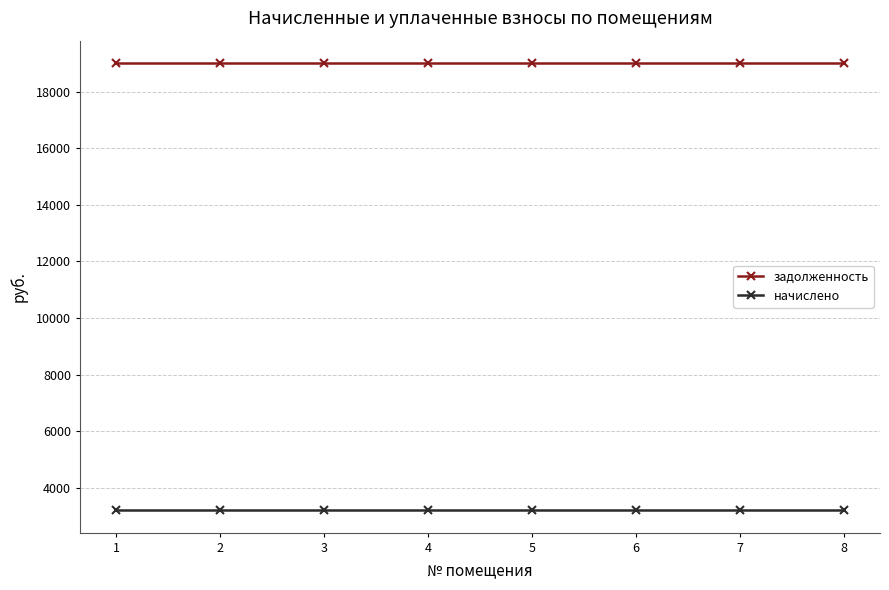

What is the minimum value shown in the chart?

3207.6